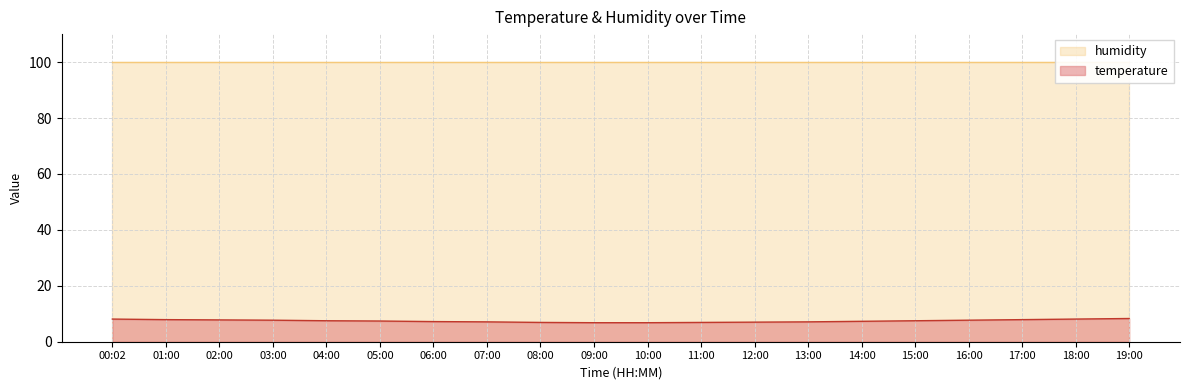

What is the maximum value for temperature?

8.3